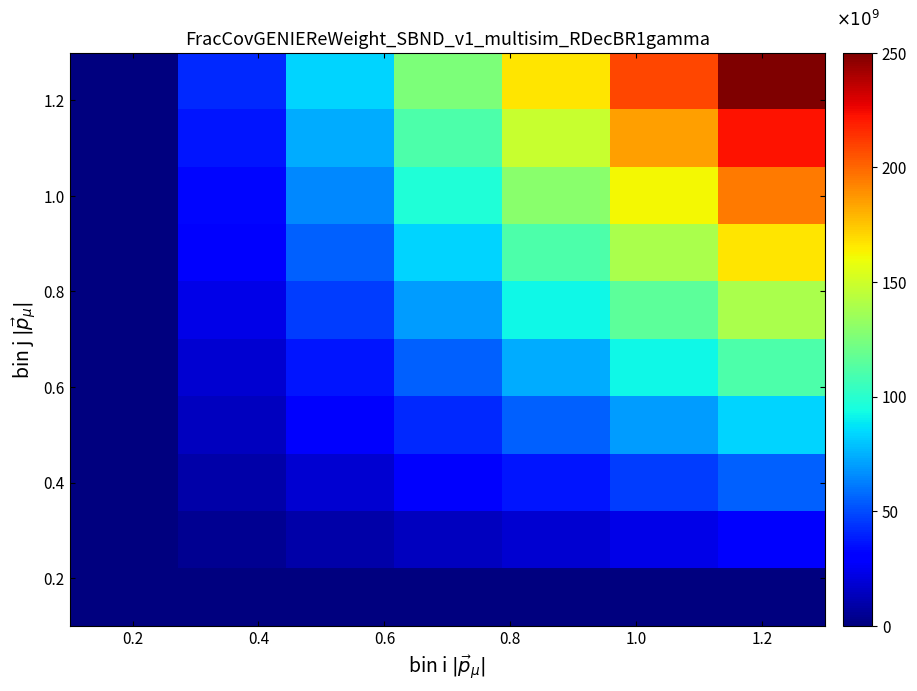

What is the smallest value displayed?

2008.0